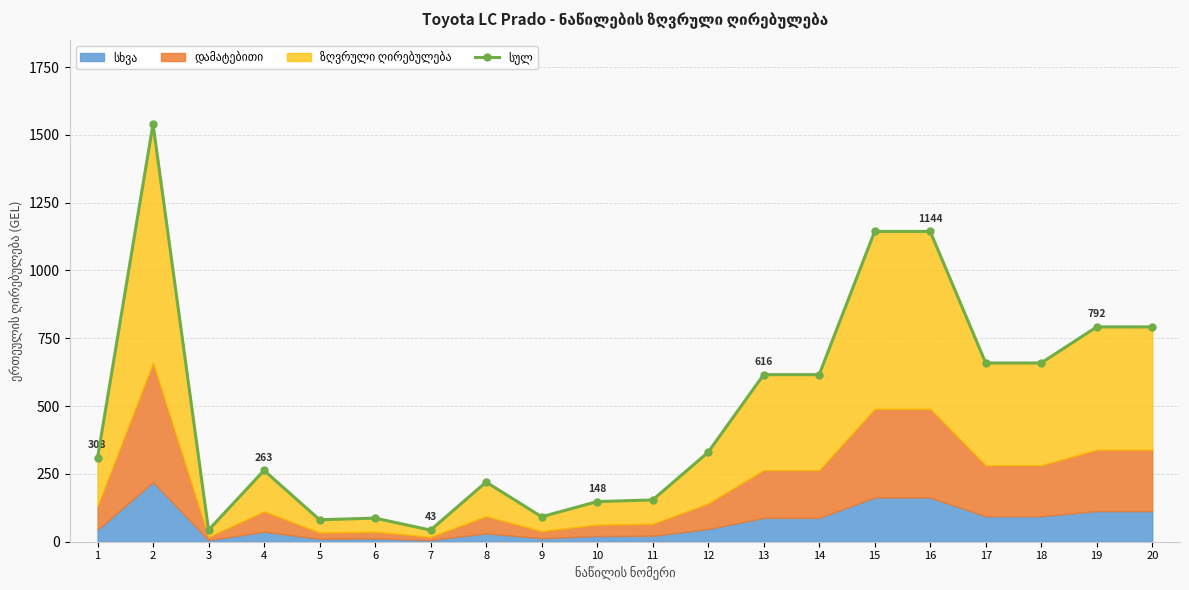

What is the sum of all values?

9731